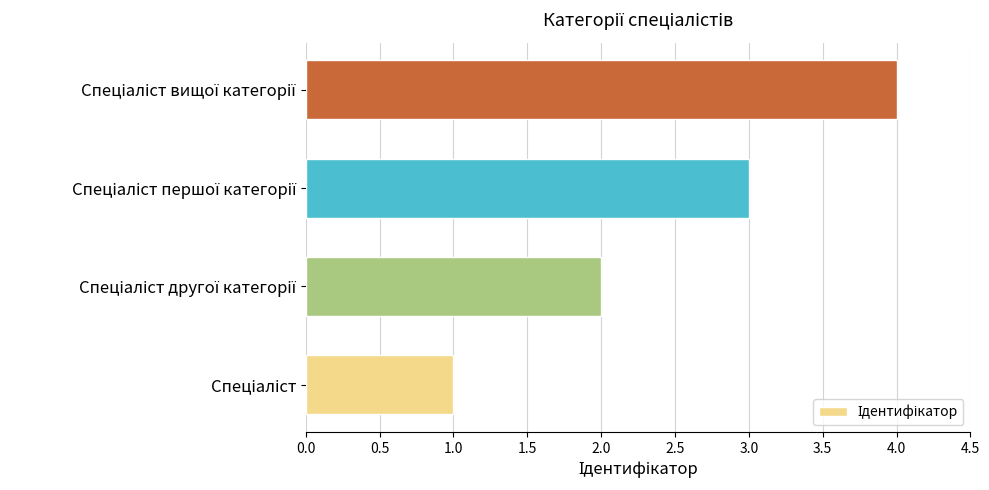

What is the difference between the maximum and minimum values?

3